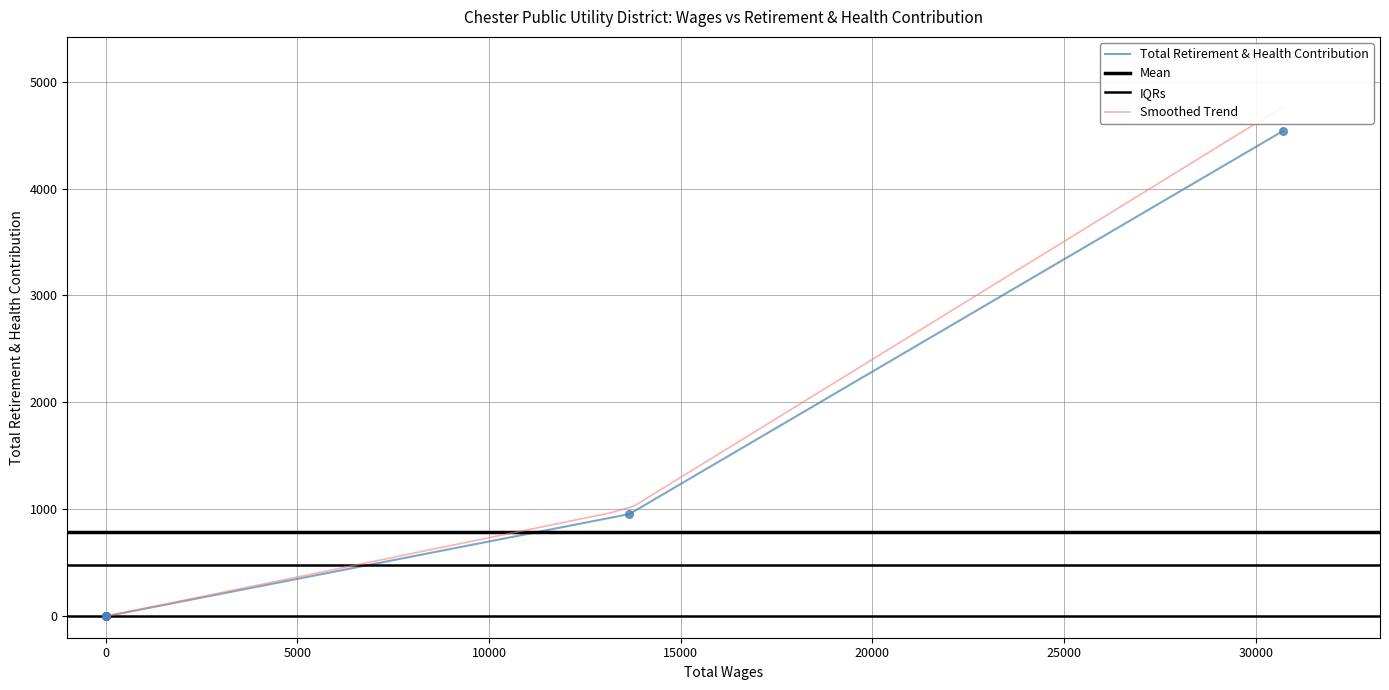

What is the change in value from 13661.0 to 0.0?

-956